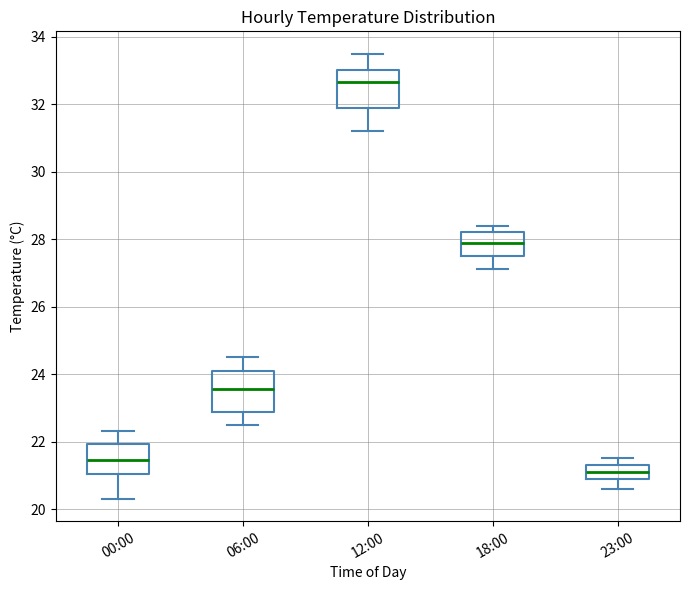

Where is the upper edge of the box for 18:00 on the y-axis? The values are not printed on the chart, so give them approximately, as read against the axis.

28.2